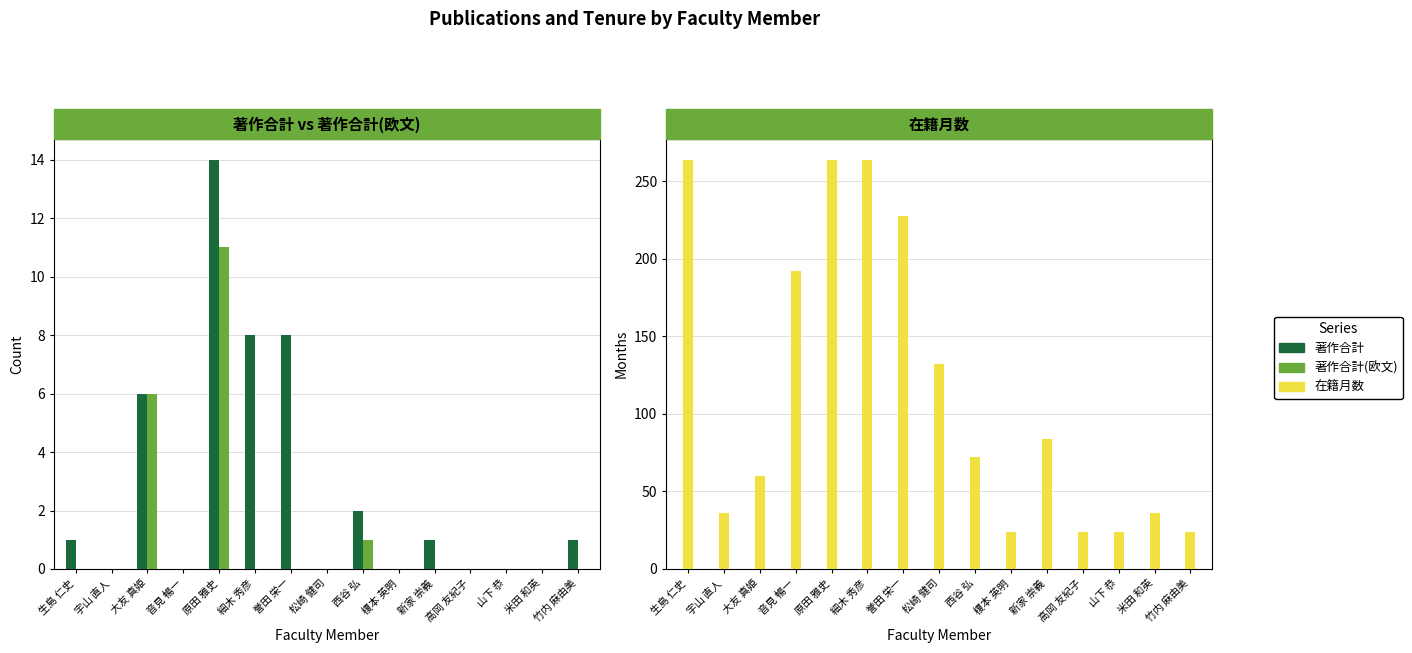

Reading right to left, transcribe all the data shown in this chart.

著作合計: 竹内 麻由美=1	米田 和英=0	山下 恭=0	高岡 友紀子=0	新家 崇義=1	榎本 英明=0	西谷 弘=2	松崎 健司=0	誉田 栄一=8	細木 秀彦=8	原田 雅史=14	音見 暢一=0	大友 真姫=6	宇山 直人=0	生島 仁史=1
著作合計(欧文): 竹内 麻由美=0	米田 和英=0	山下 恭=0	高岡 友紀子=0	新家 崇義=0	榎本 英明=0	西谷 弘=1	松崎 健司=0	誉田 栄一=0	細木 秀彦=0	原田 雅史=11	音見 暢一=0	大友 真姫=6	宇山 直人=0	生島 仁史=0
在籍月数: 竹内 麻由美=24	米田 和英=36	山下 恭=24	高岡 友紀子=24	新家 崇義=84	榎本 英明=24	西谷 弘=72	松崎 健司=132	誉田 栄一=228	細木 秀彦=264	原田 雅史=264	音見 暢一=192	大友 真姫=60	宇山 直人=36	生島 仁史=264